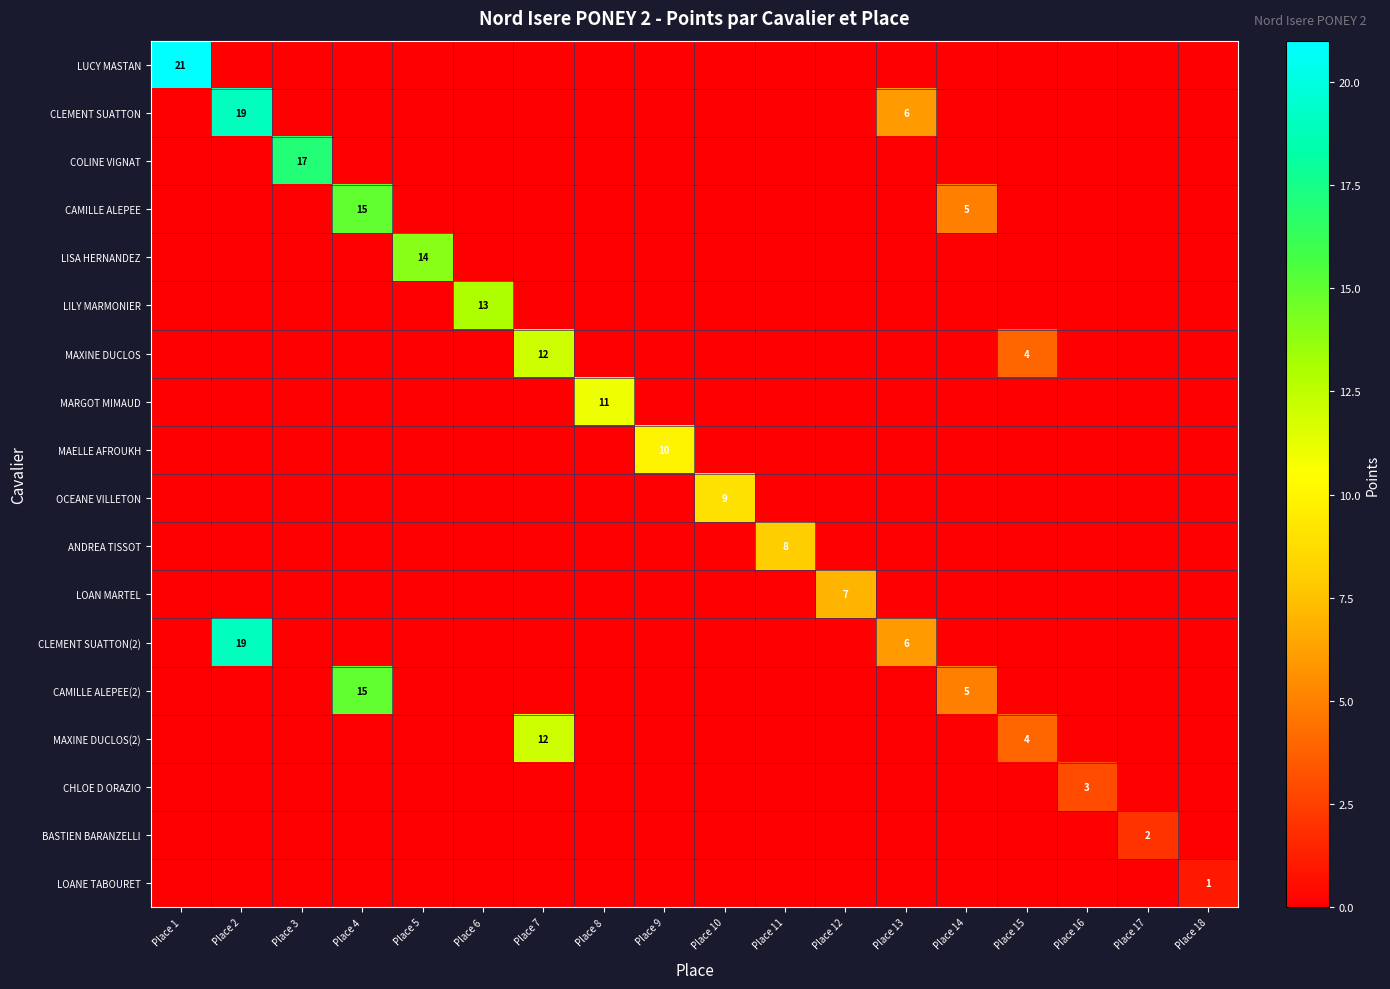

At which category is the sum across all series the highest?

Place 2